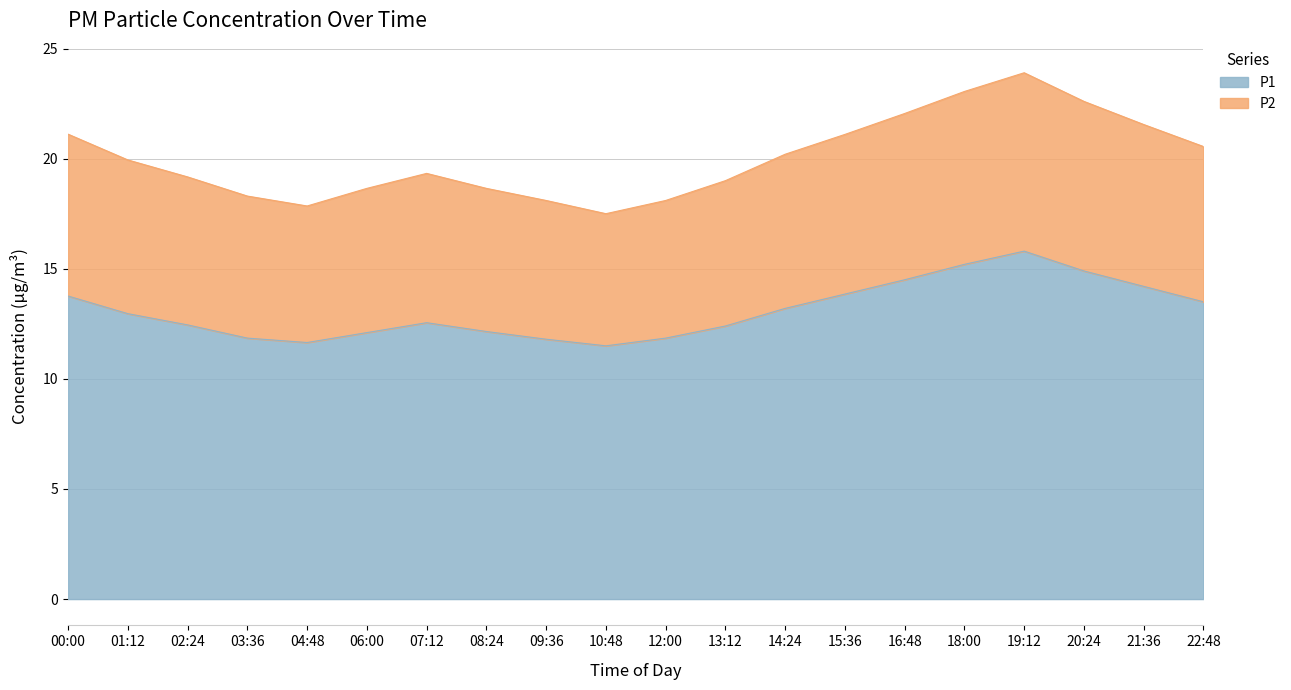

At how many categories does at least one series exceed 15?

20